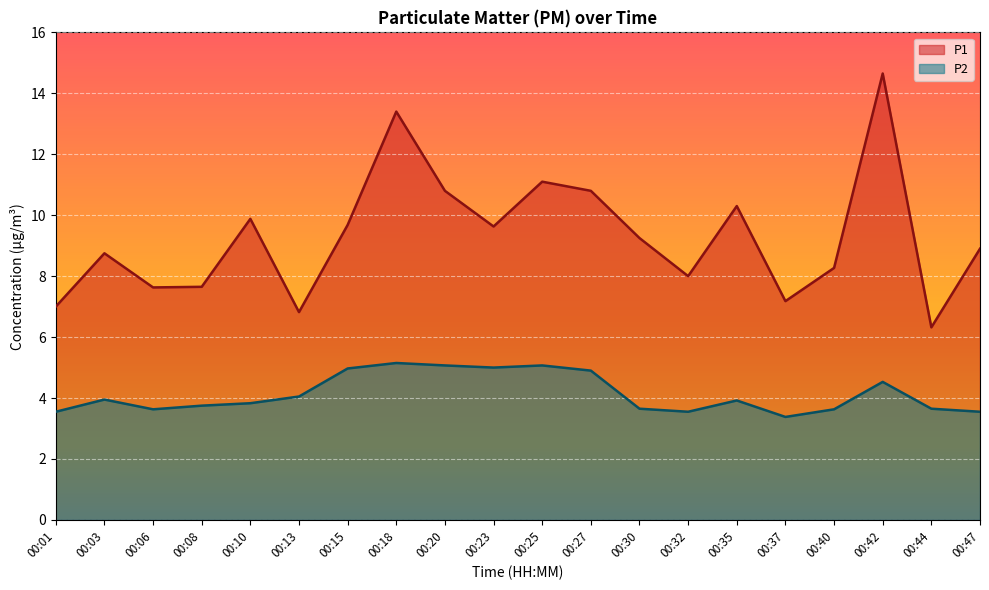

Which category has the highest value across all series?

00:42